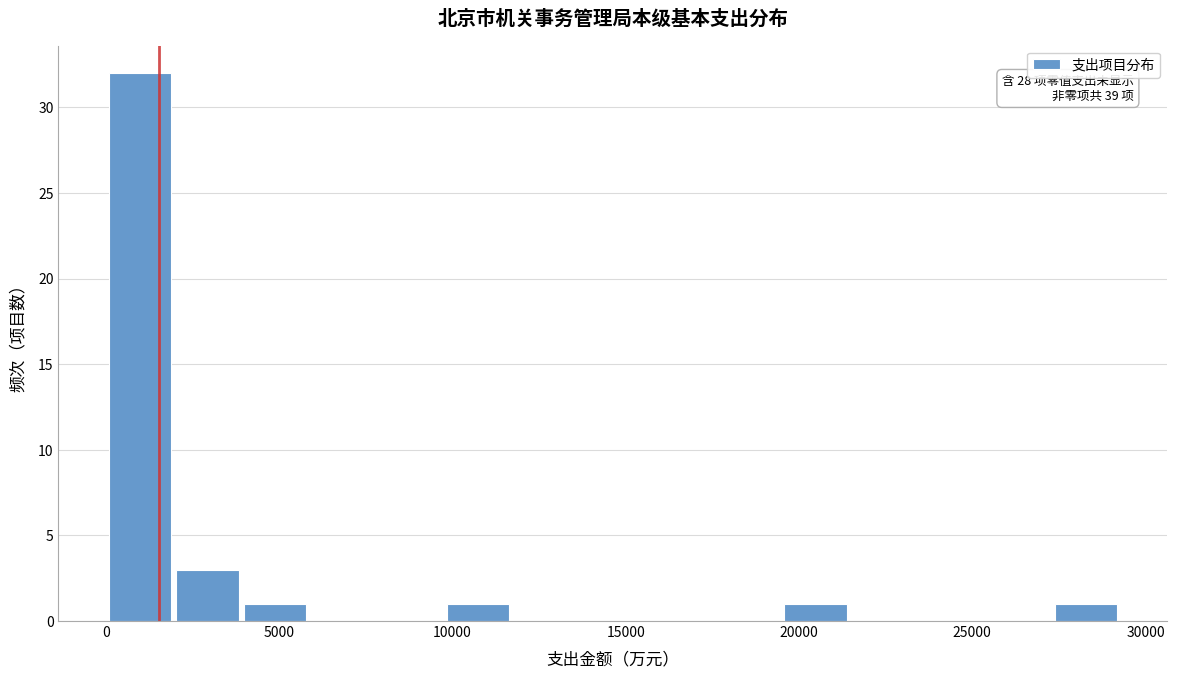

Read against the x-axis, roughly where is the centre of the tallest bar?

1000